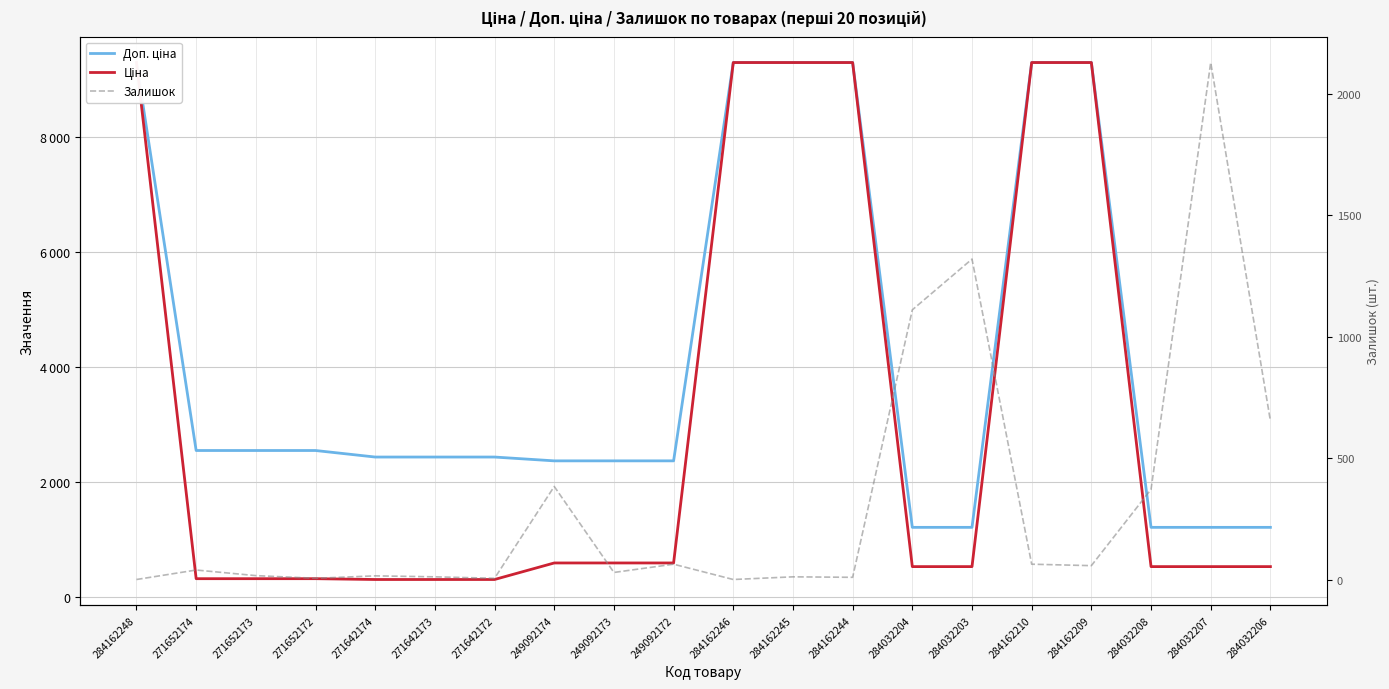

Reading left to right, list all the values displayed in this chart.

Доп. ціна: 9290.5	2546.4	2546.4	2546.4	2432.8	2432.8	2432.8	2366.5	2366.5	2366.5	9290.5	9290.5	9290.5	1210.7	1210.7	9290.5	9290.5	1210.7	1210.7	1210.7
Ціна: 9290.5	318.3	318.3	318.3	304.1	304.1	304.1	591.6	591.6	591.6	9290.5	9290.5	9290.5	528.2	528.2	9290.5	9290.5	528.2	528.2	528.2
Залишок: 0.0	39.0	16.0	5.0	15.0	11.0	5.0	383.0	29.0	63.0	0.0	11.0	9.0	1110.0	1319.0	63.0	57.0	371.0	2128.0	653.0